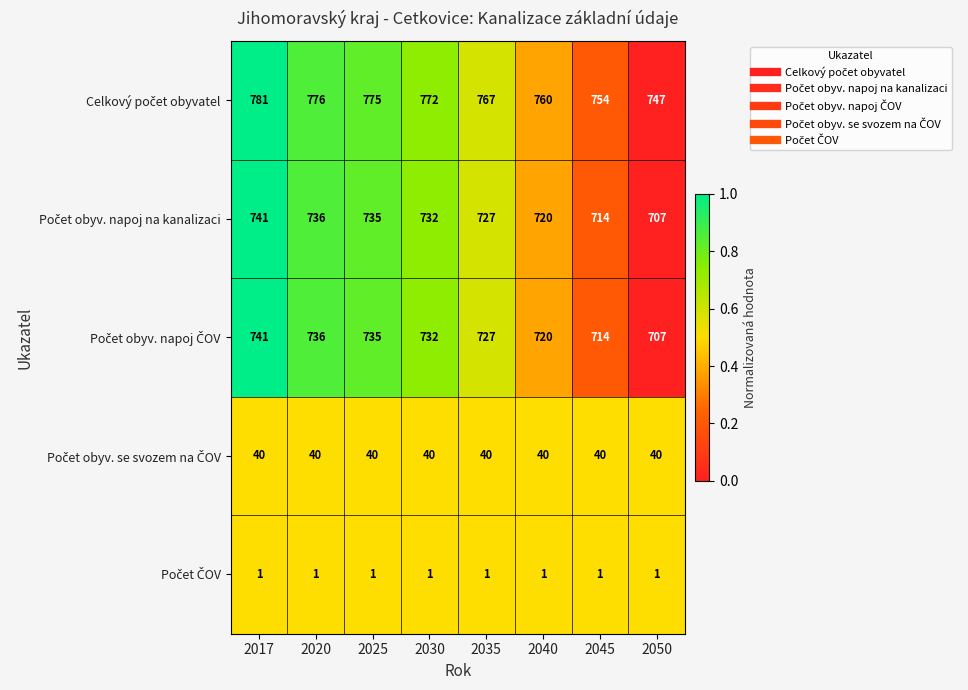

What is the difference between the highest and lowest values at 2030?

771